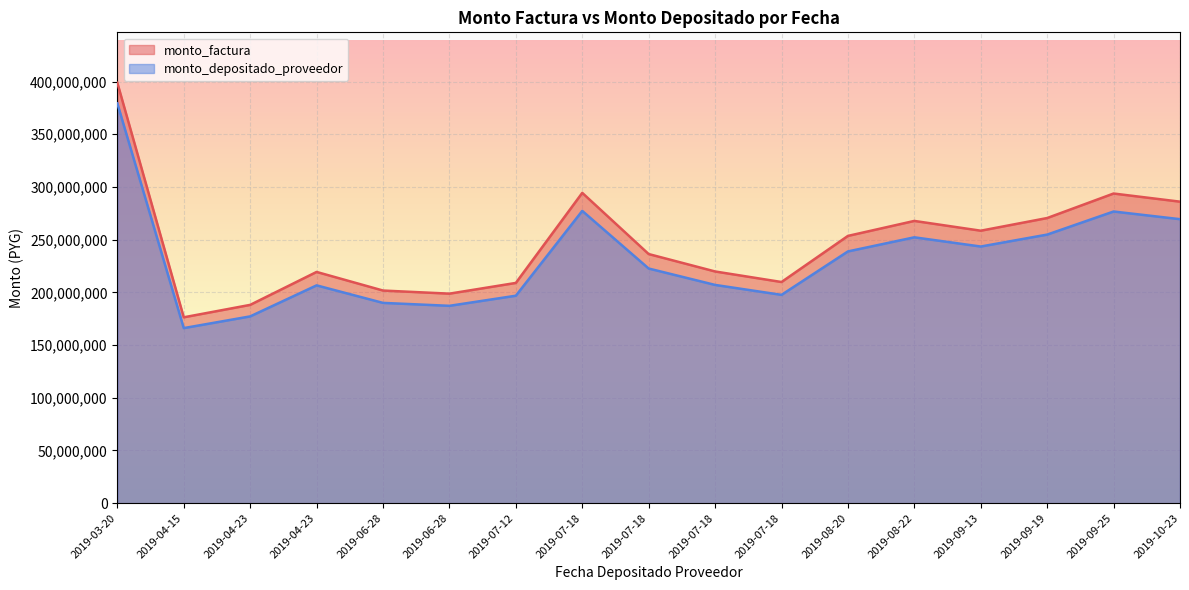

At which label does monto_factura first exceed 236341945?

2019-03-20